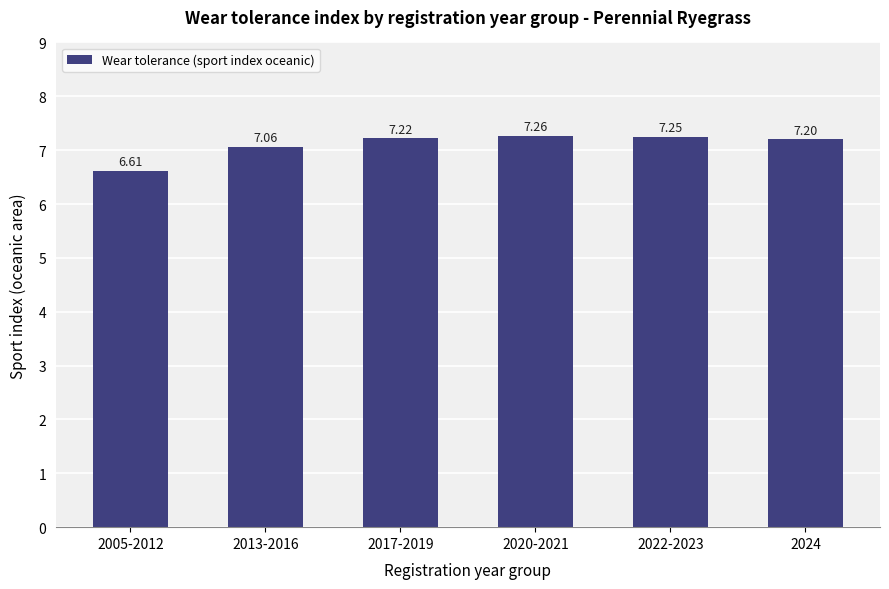

Is it true that the value at 2017-2019 is 7.2?

True